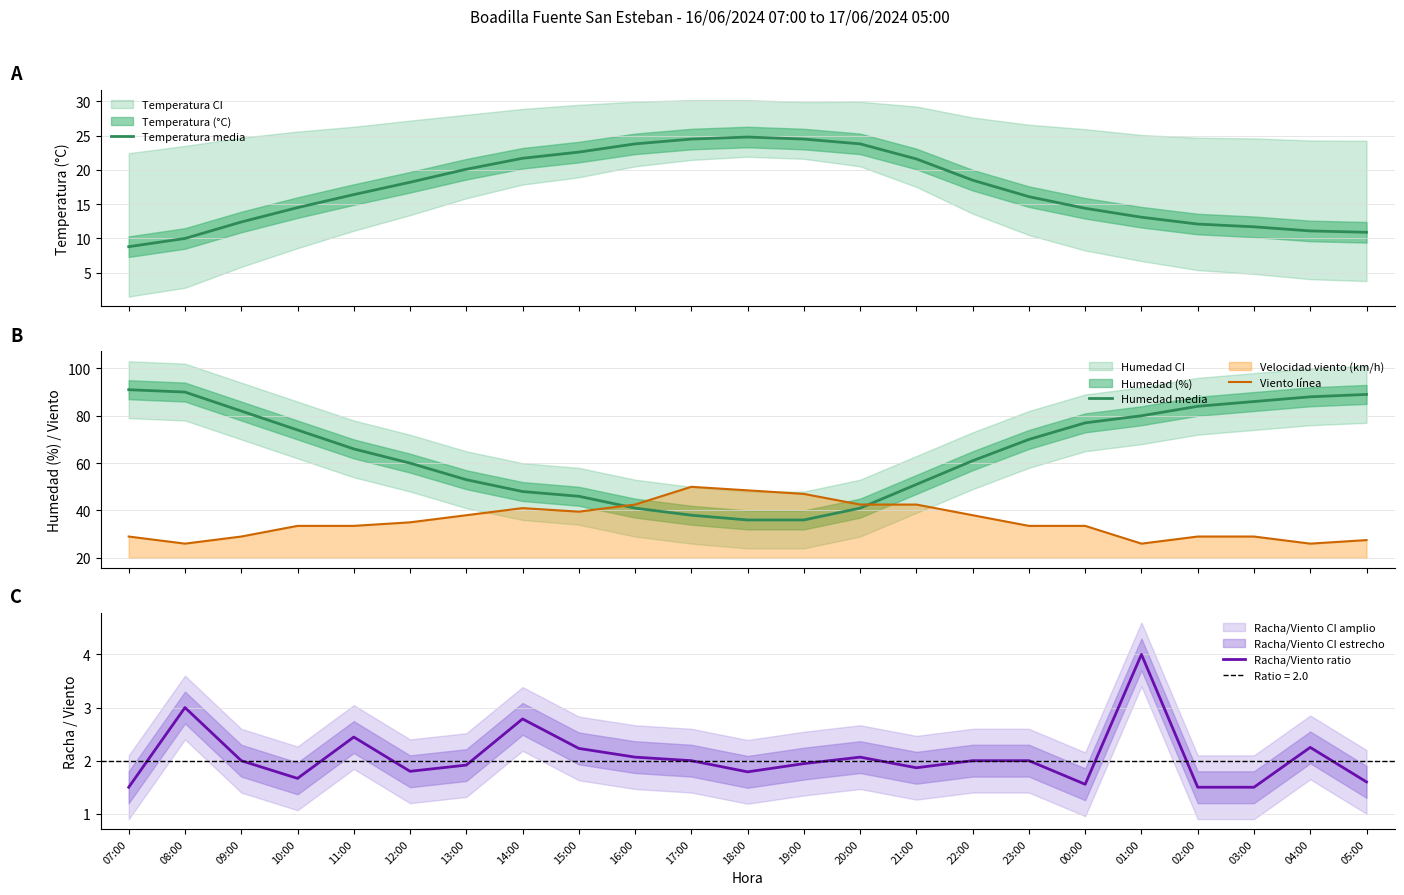

At which label does Viento línea first exceed 33?

10:00